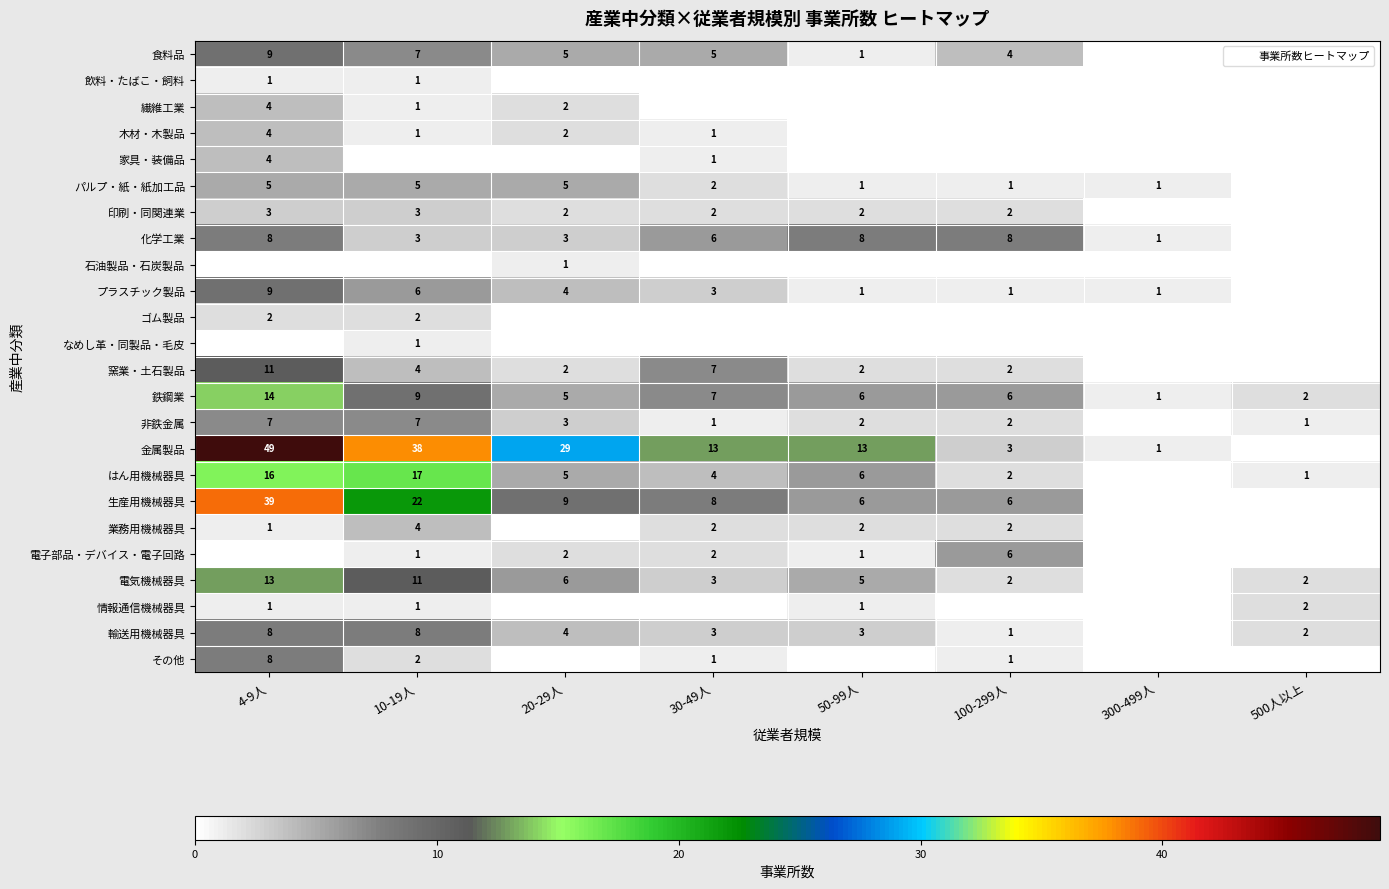

How many ゴム製品 values are between 0 and 2?

8